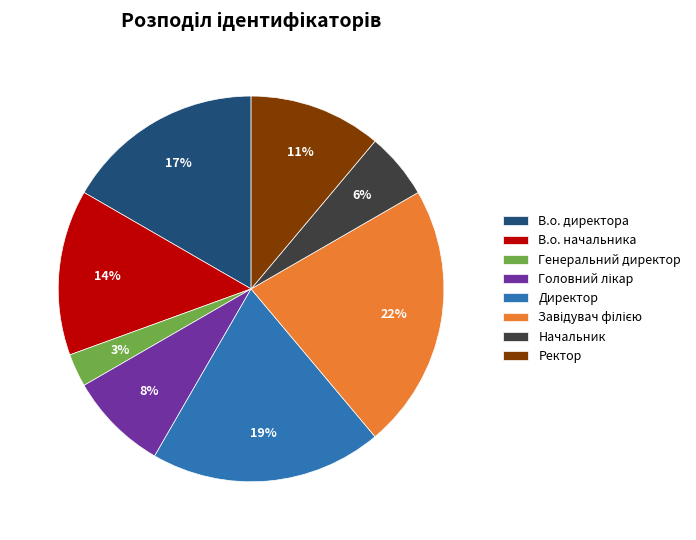

To the nearest percent, what is the difference between the Генеральний директор and В.о. начальника slice percentages?

11%